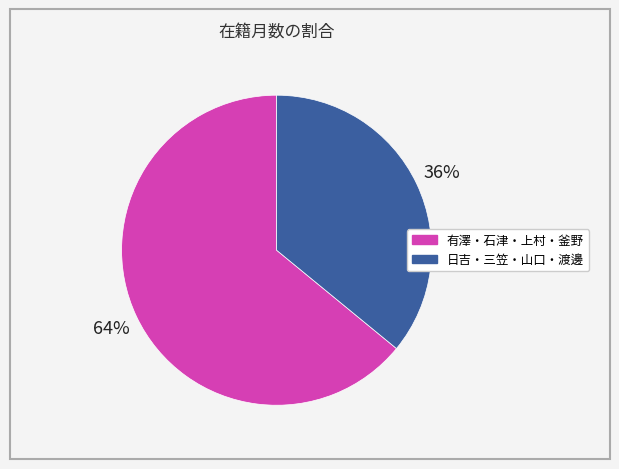

Does any single category account for the majority?

Yes